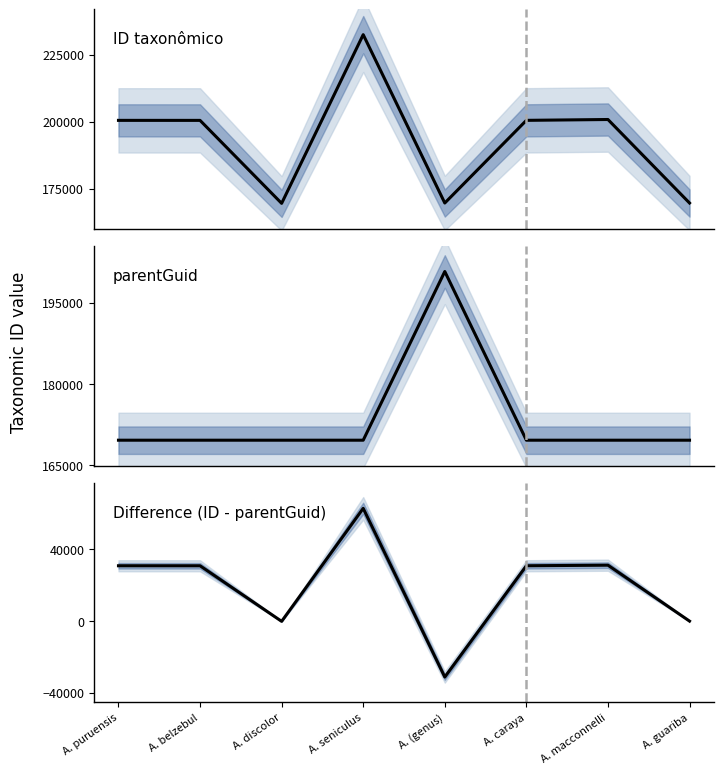

What is the spread (max minus min) of values at A. guariba?

169578